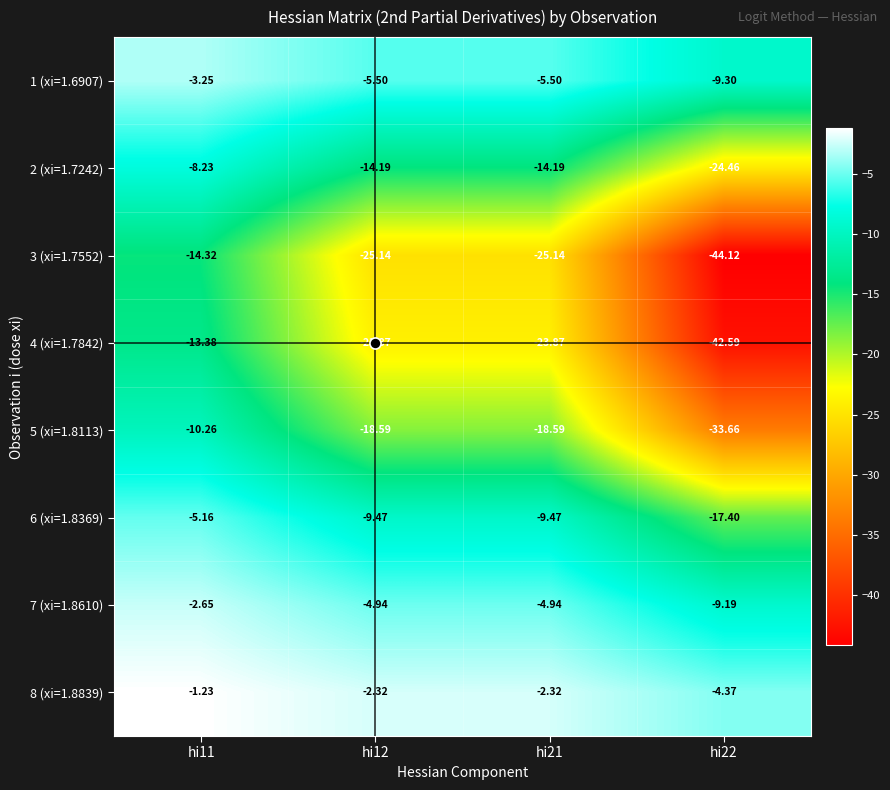

Is the value of 3 (xi=1.7552) at hi22 greater than the value of 4 (xi=1.7842) at hi11?

No